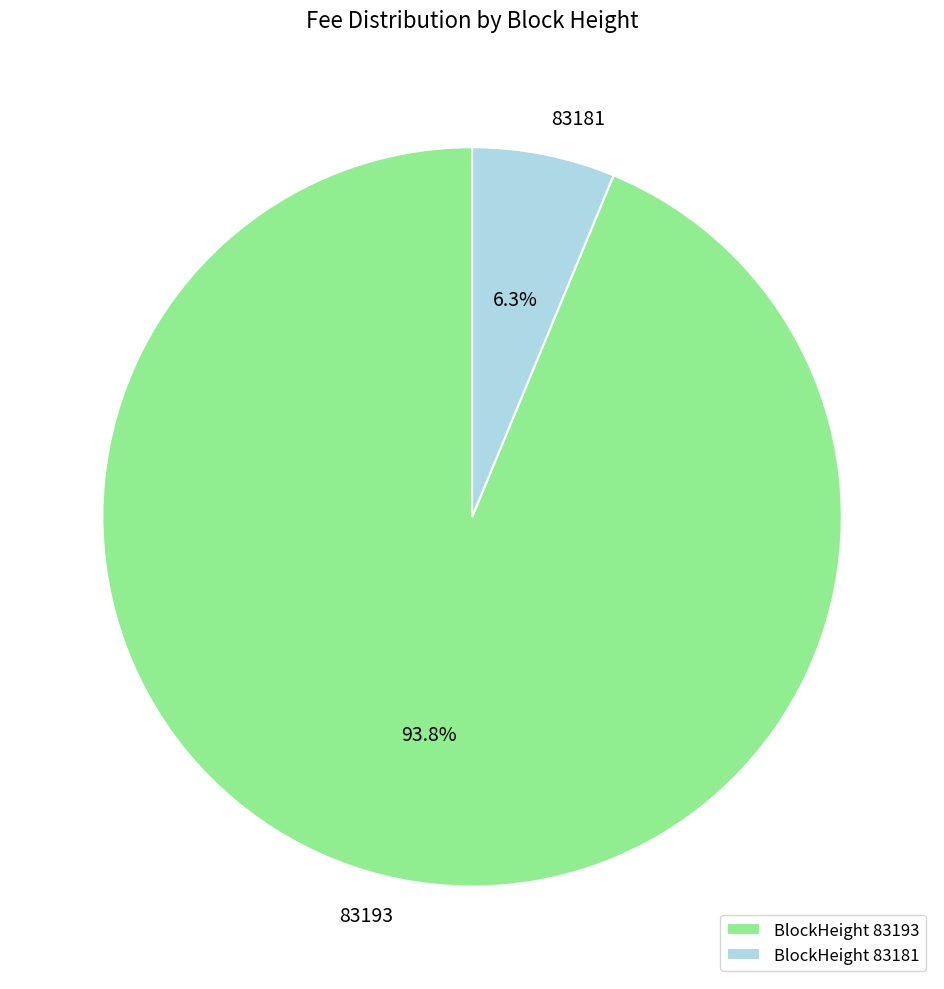

What is the largest slice in the pie chart?

BlockHeight 83193